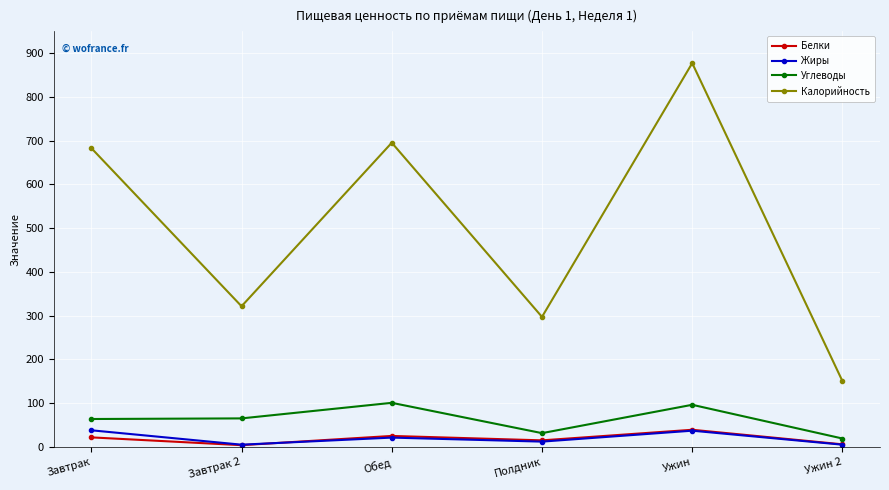

Where is Жиры nearest to the value 21?

Обед